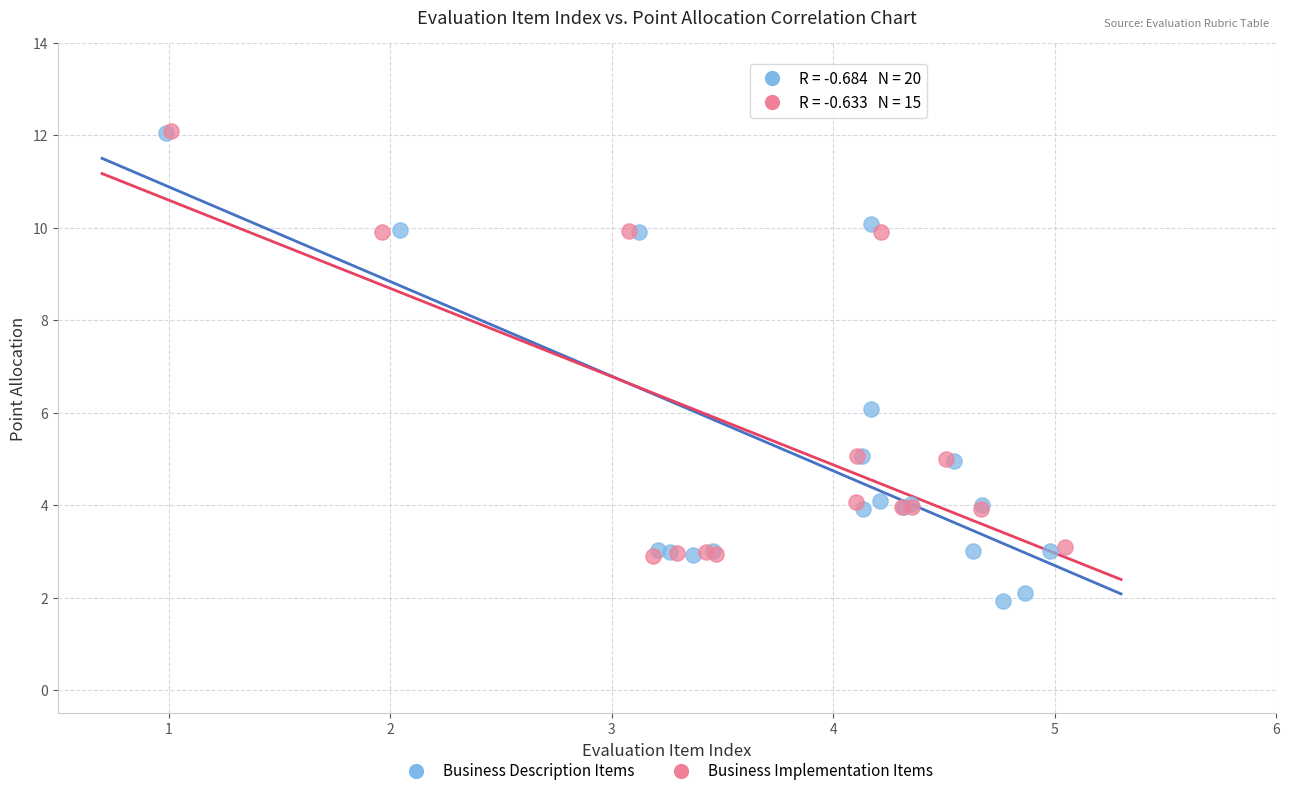

Which series contains the lowest Y value?

Business Description Items